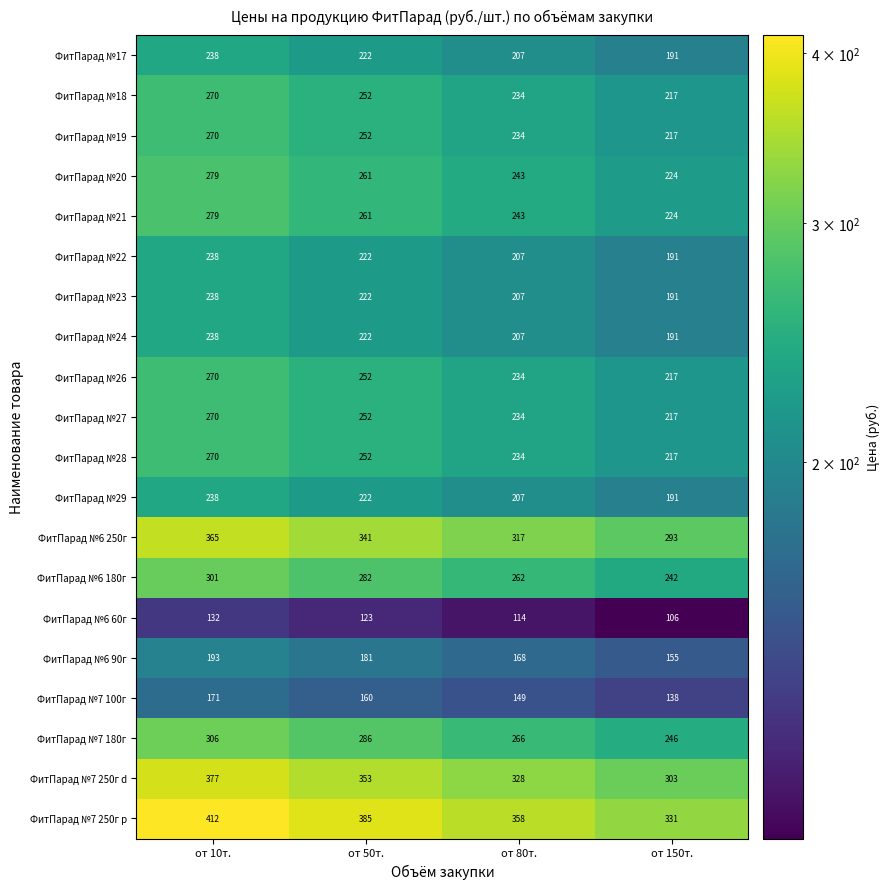

What is the sum of all ФитПарад №22 values?

858